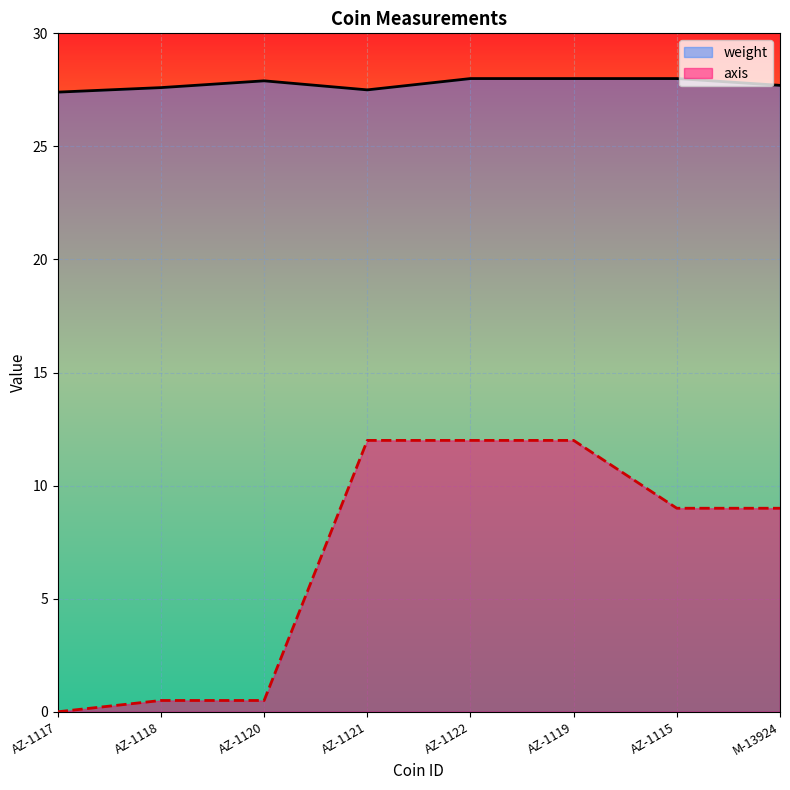

How many series are shown in this chart?

2